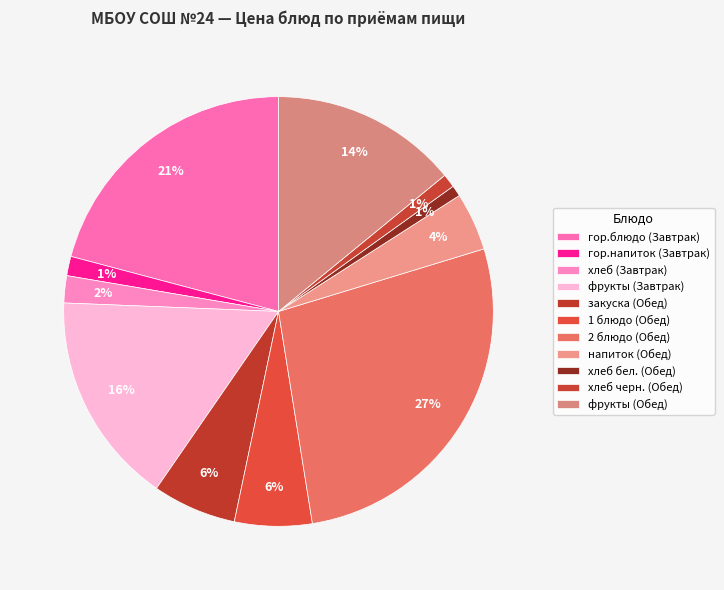

Is гор.напиток (Завтрак) the majority of the pie?

No